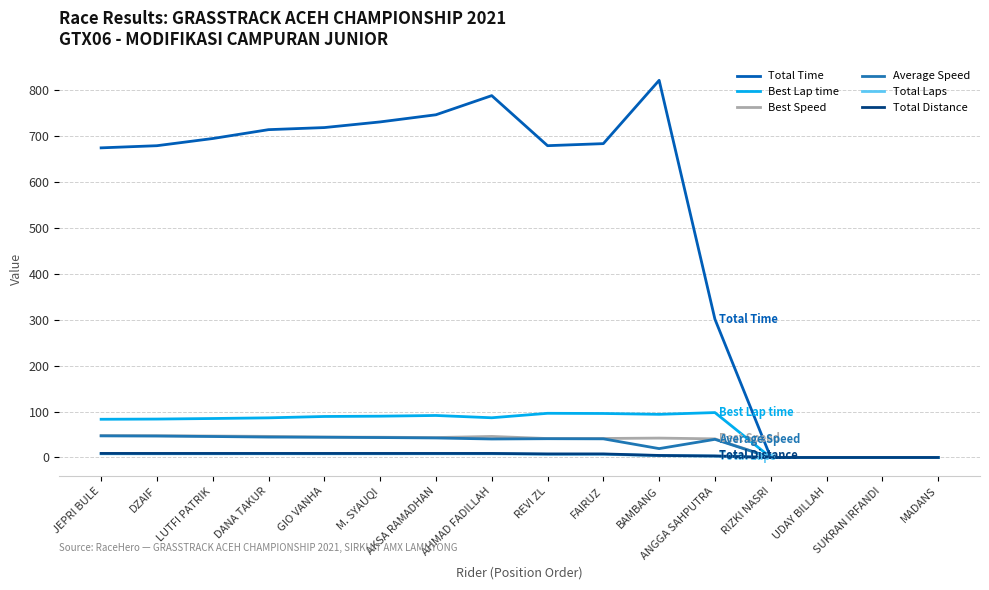

Between DANA TAKUR and SUKRAN IRFANDI, which series saw the biggest shift?

Total Time